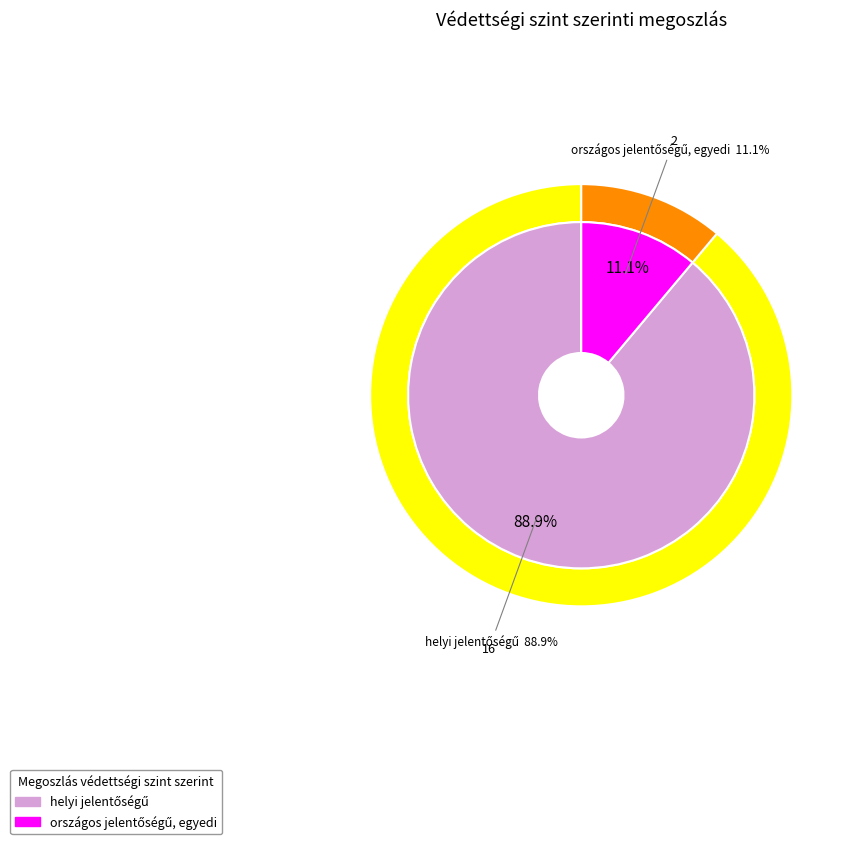

How many segments does this pie chart have?

2